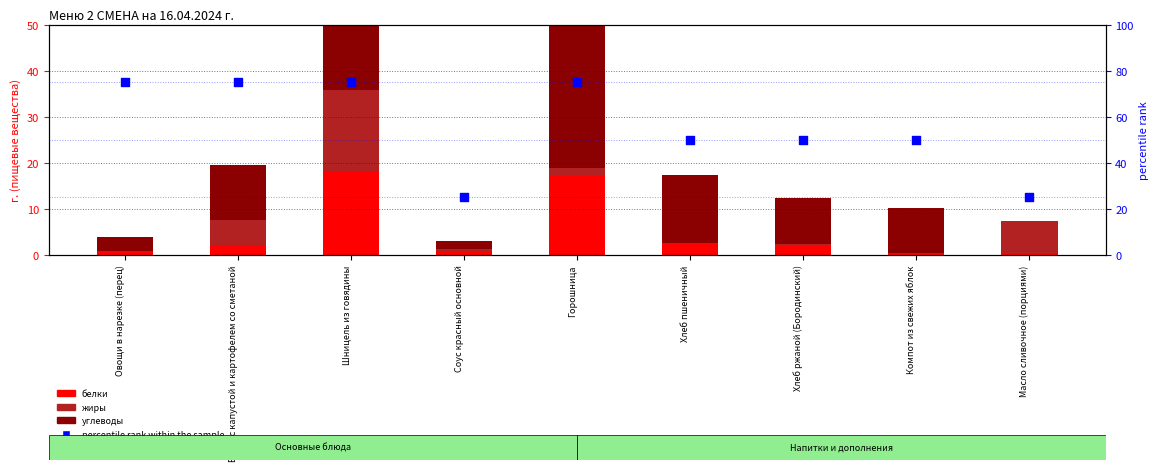

What are all the series names shown in the legend?

белки, жиры, углеводы, percentile rank within the sample